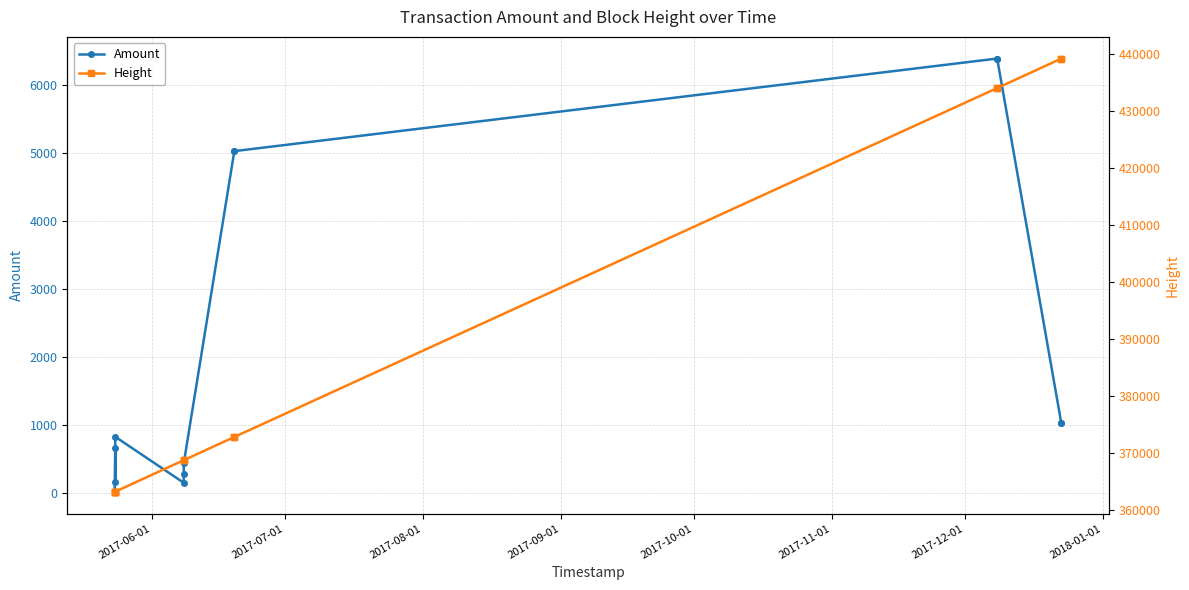

At 2017-09-01, list the series in order from largest to smallest.

Height, Amount